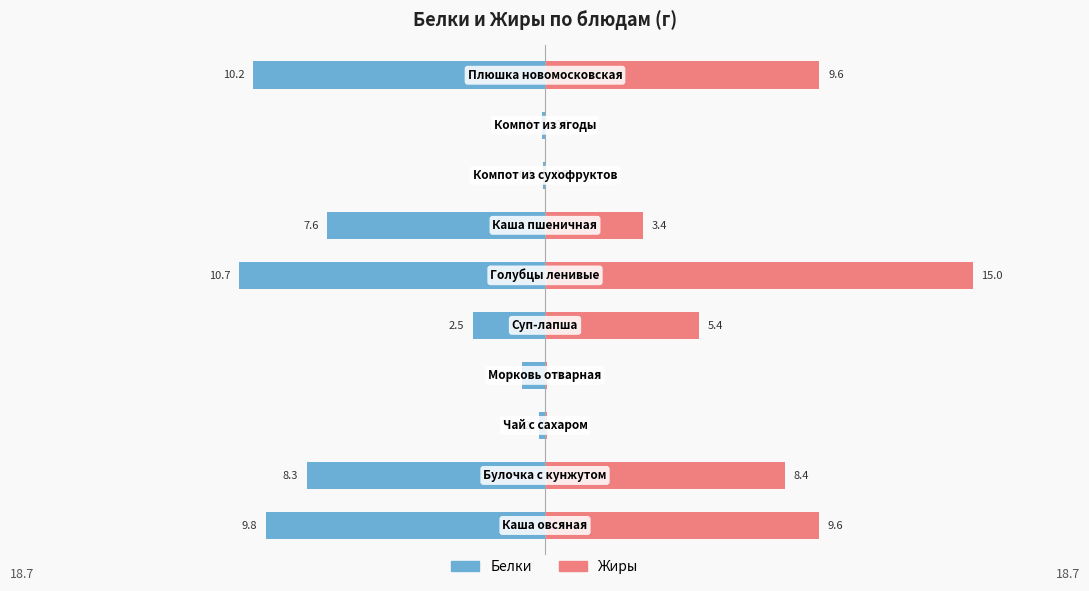

What is the difference between the maximum and minimum values in the Белки series?

10.6